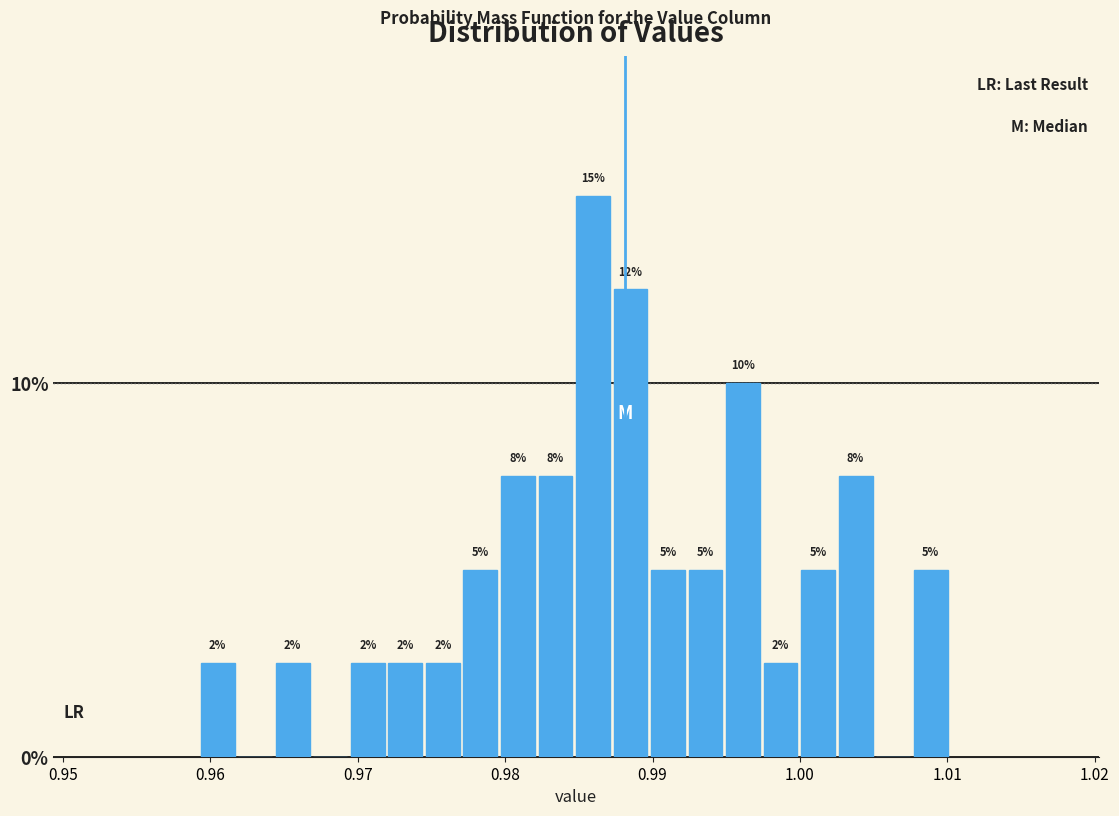

Around what value on the x-axis is the tallest bar? Give the approximate position of its centre, as read against the axis.

0.986